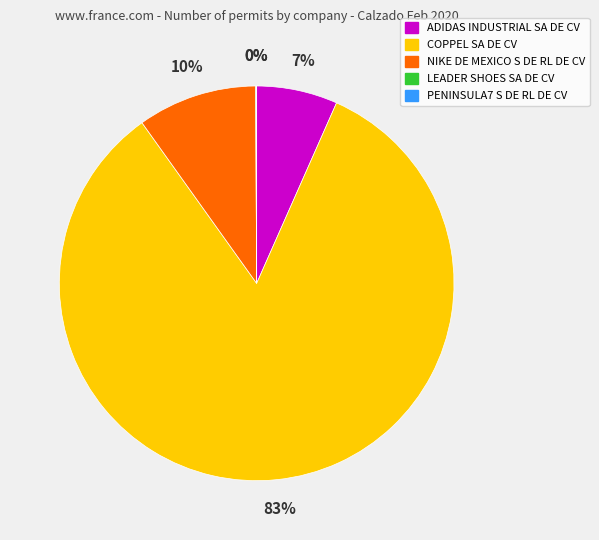

To the nearest percent, what portion does ADIDAS INDUSTRIAL SA DE CV represent?

7%